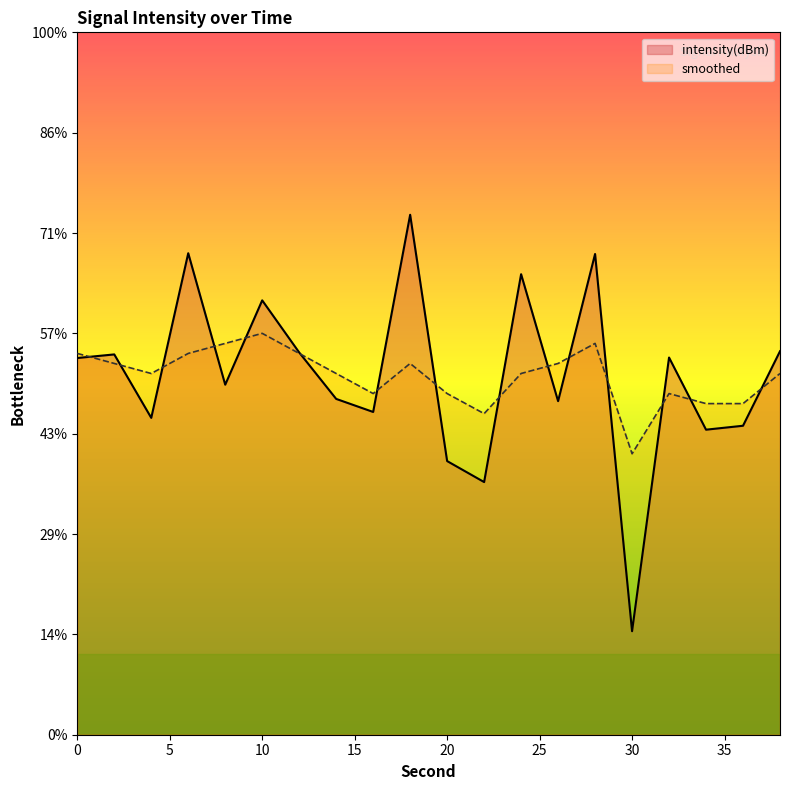

List the series in order of their peak value, highest first.

intensity(dBm), smoothed